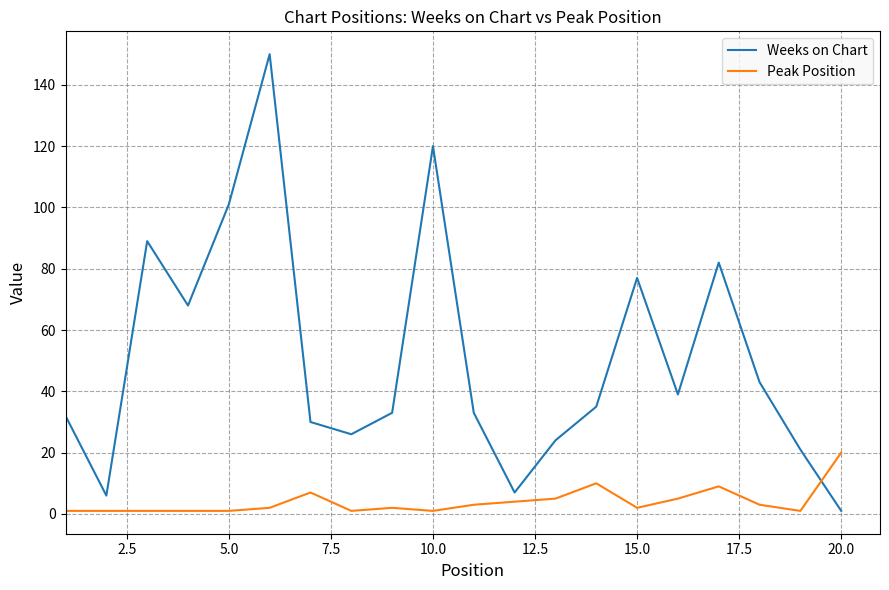

Which series has the largest total across all categories?

Weeks on Chart